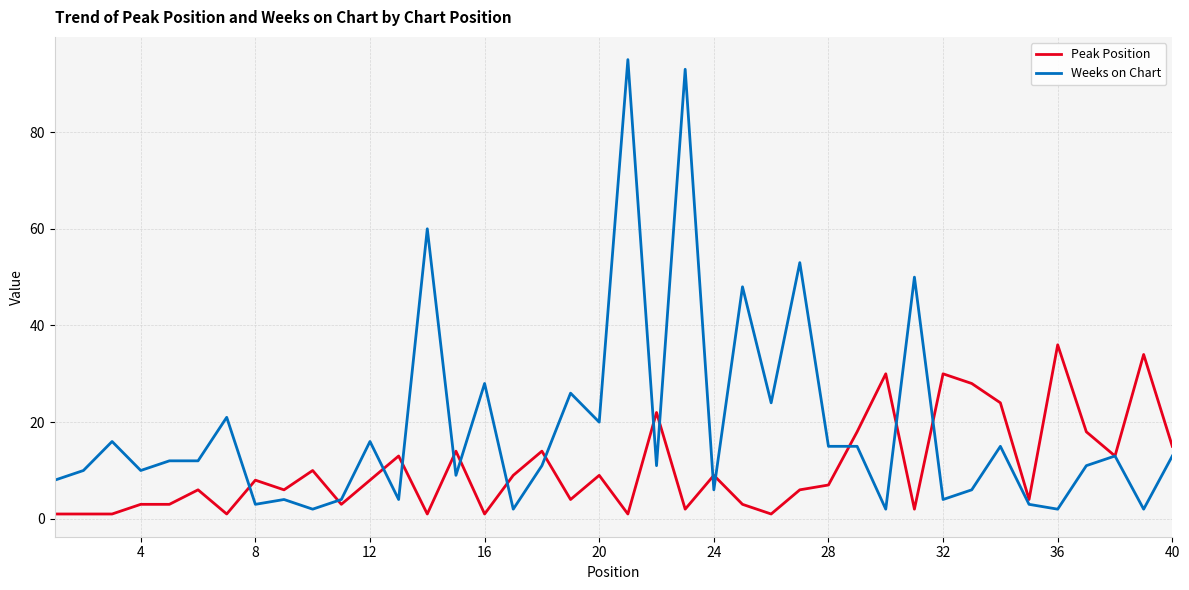

What is the maximum value shown in the chart?

95